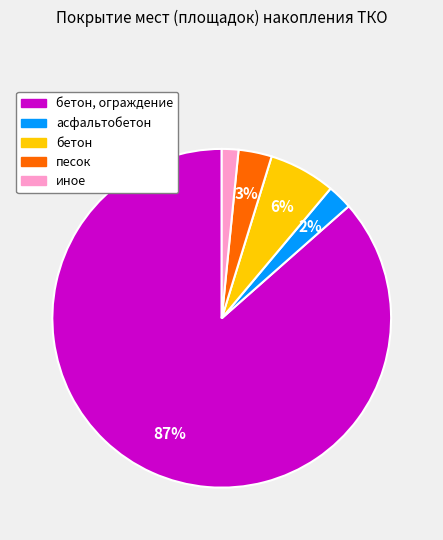

What percentage is the иное slice, to the nearest percent?

2%